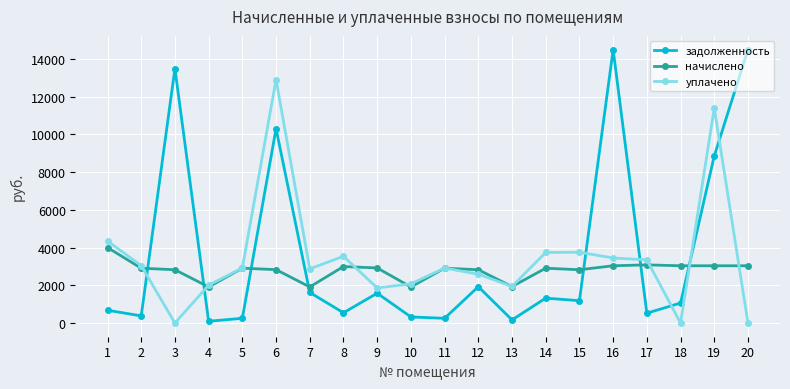

What is the maximum value for уплачено?

12894.5